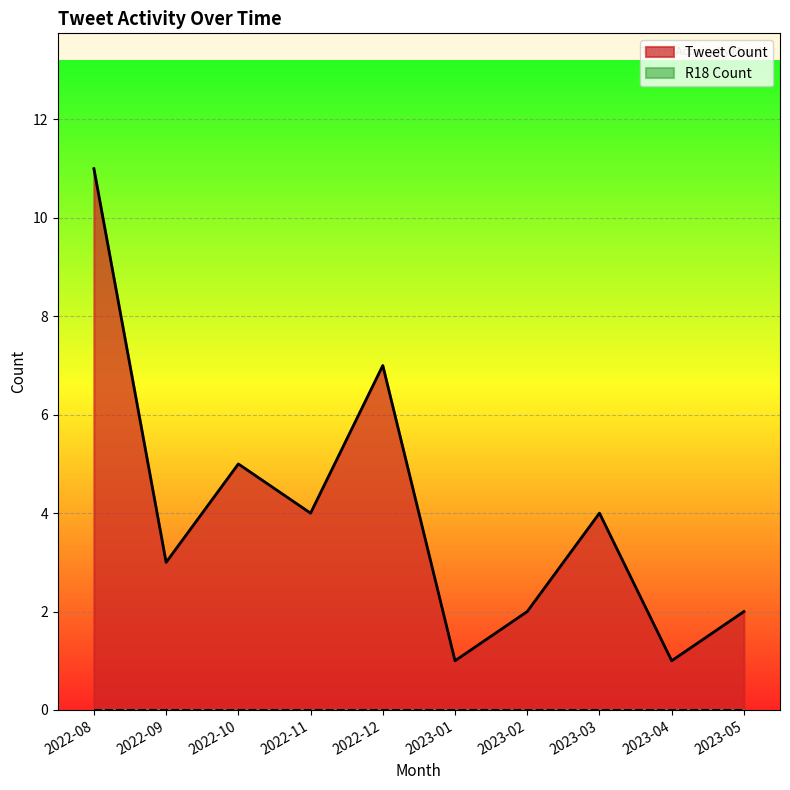

At which label is R18 Count closest to 0?

2022-08